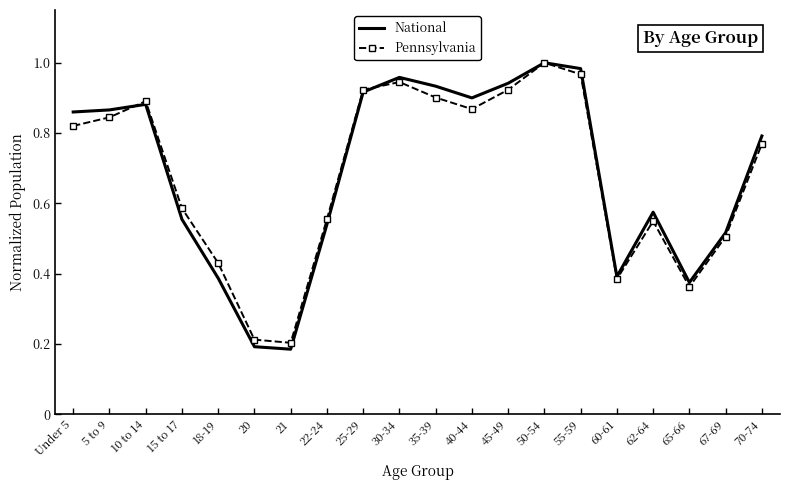

What position from the left is 55-59?

15